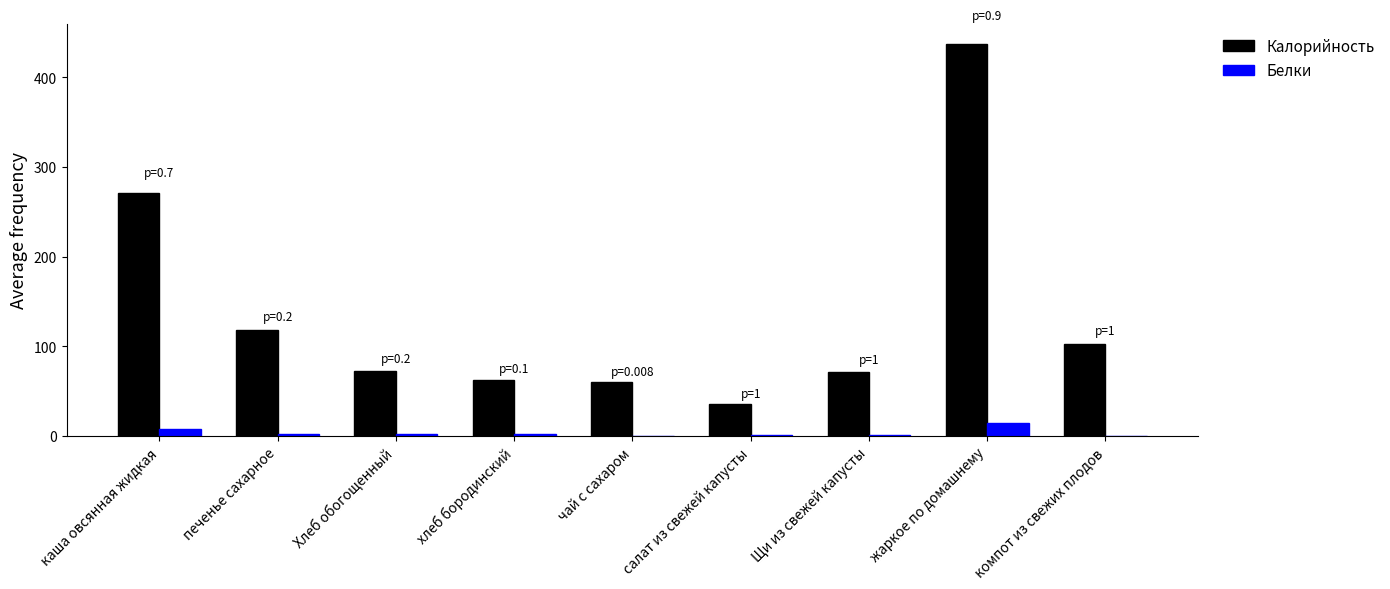

What is the difference between the Белки values at салат из свежей капусты and Хлеб обогощенный?

1.6